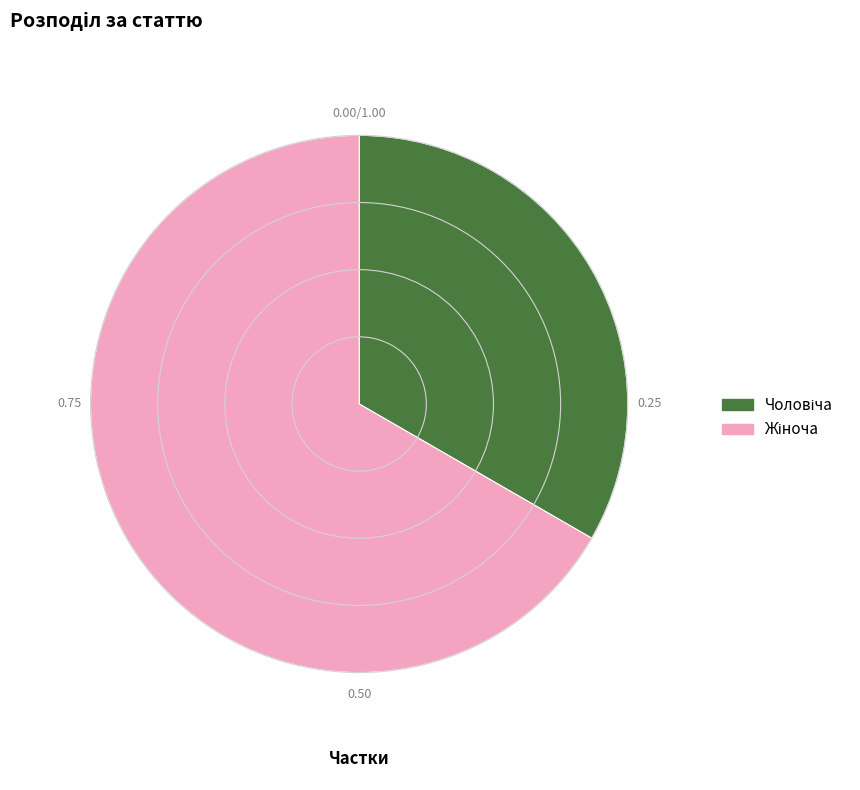

Is there any slice that represents more than half of the pie?

Yes